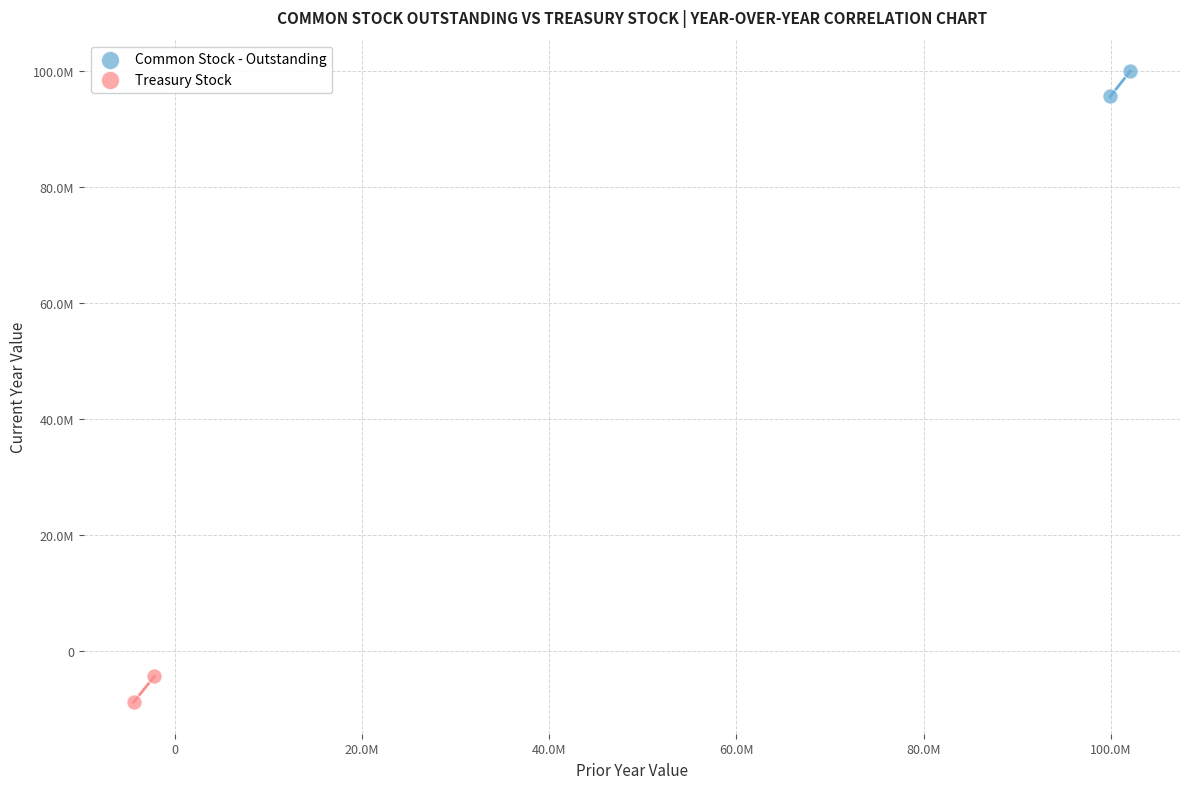

What are all the series names shown in the legend?

Common Stock - Outstanding, Treasury Stock